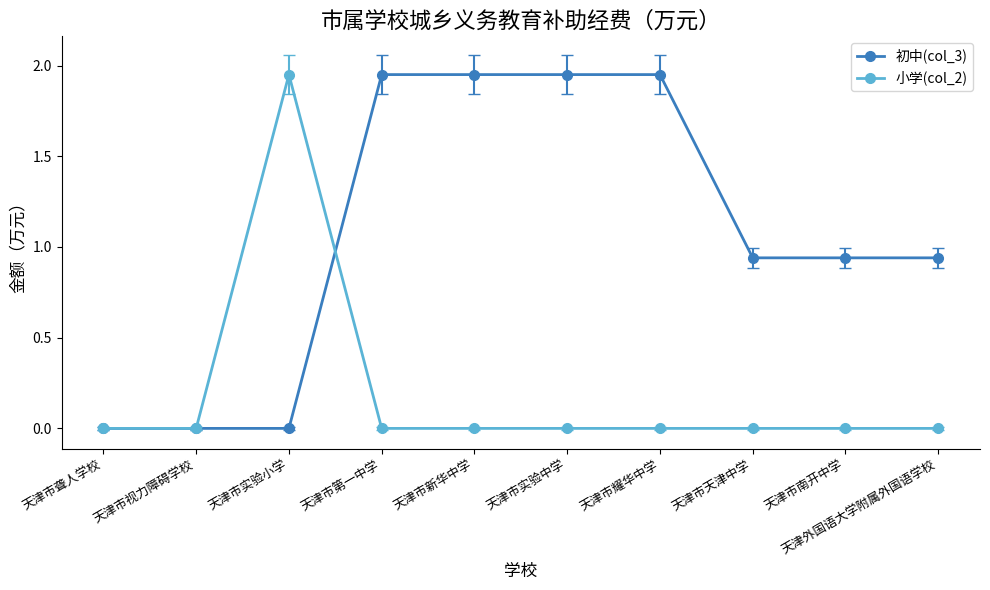

Does the chart display data point markers on the line(s)?

Yes